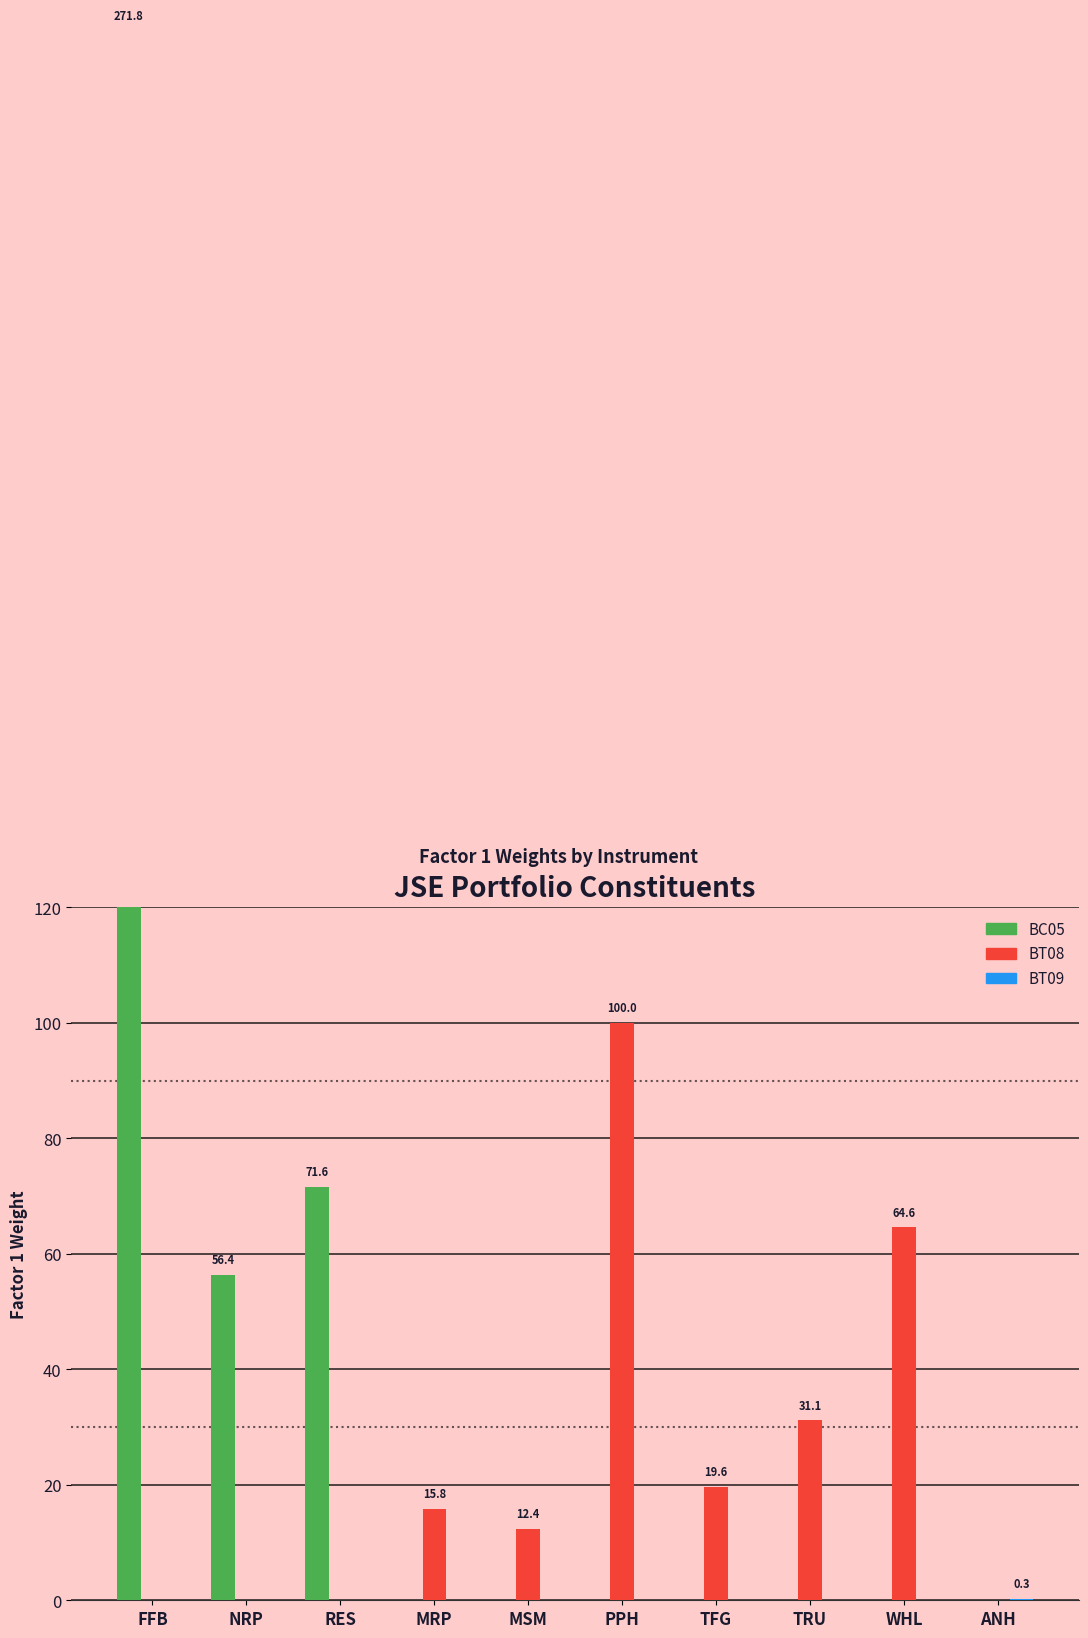

What is the difference between the maximum and second lowest values in the BT08 series?

100.0